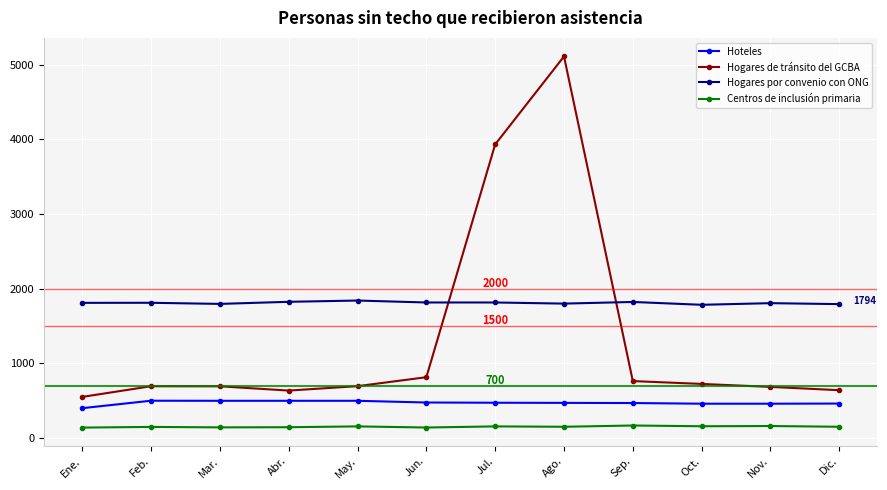

Which category has the highest value in the Hogares de tránsito del GCBA series?

Ago.